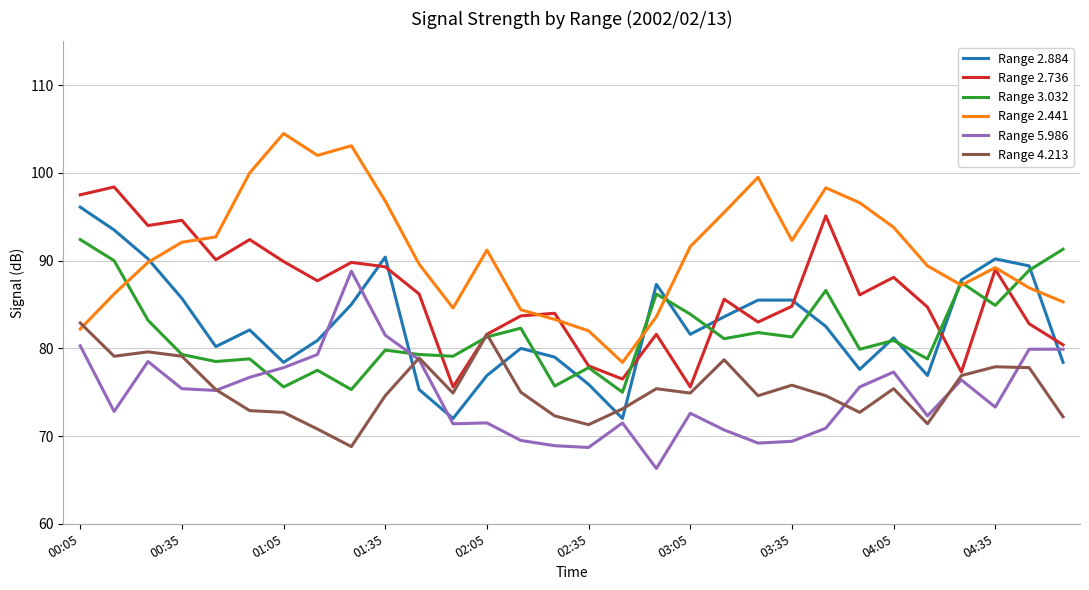

What is the maximum value shown in the chart?

104.5